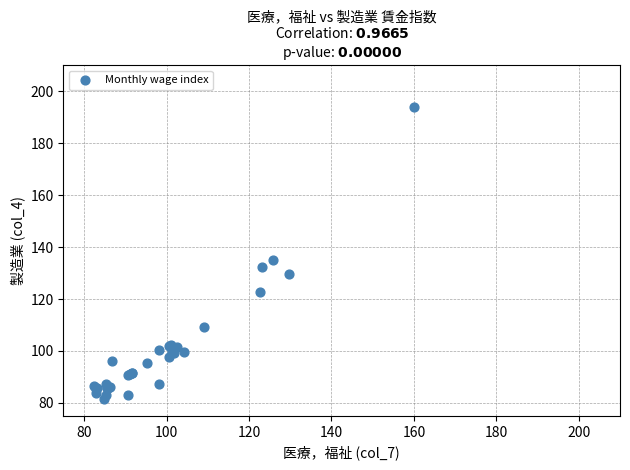

What Y value in the scatter plot is closest to 137?

134.9